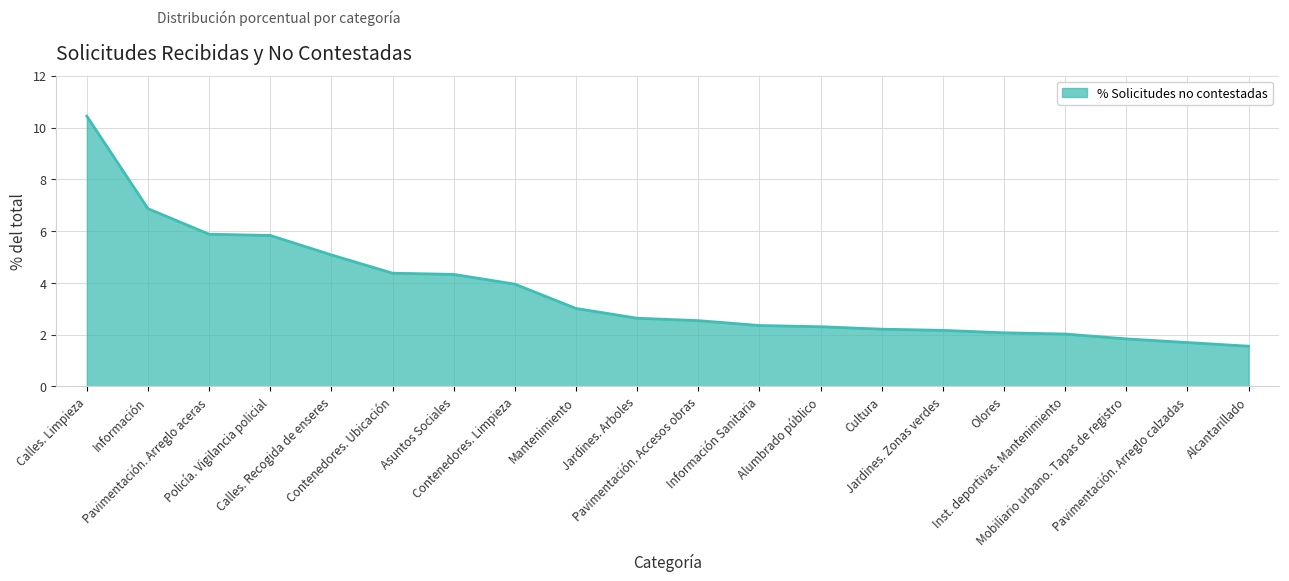

At which label does the data first exceed 2?

Calles. Limpieza